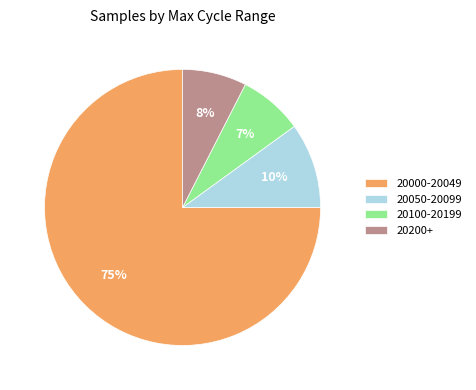

How many slices are in this pie chart?

4